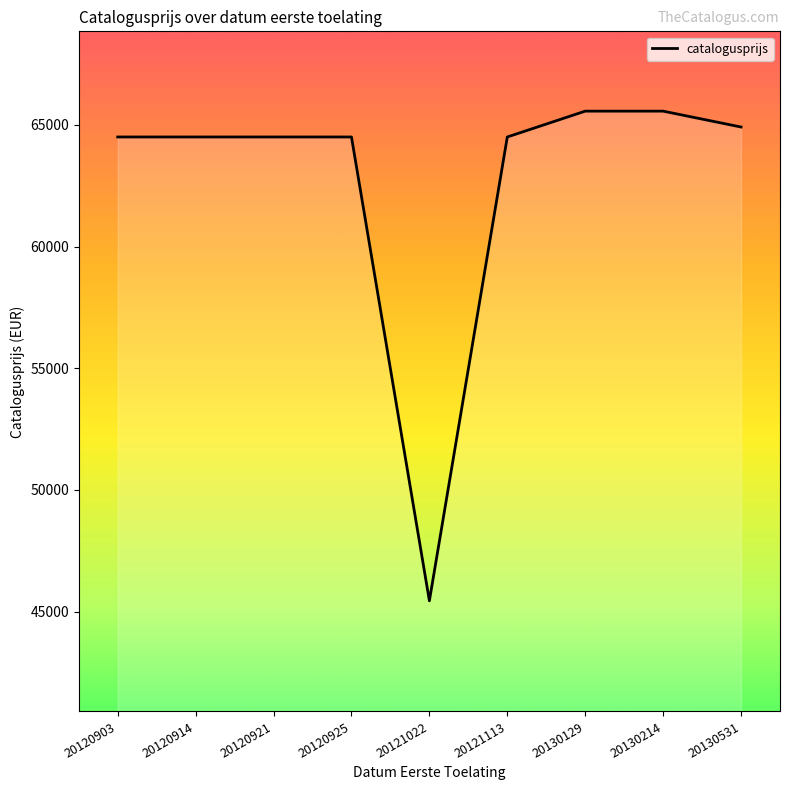

True or false: the data shows 45449 at 20121022.

True